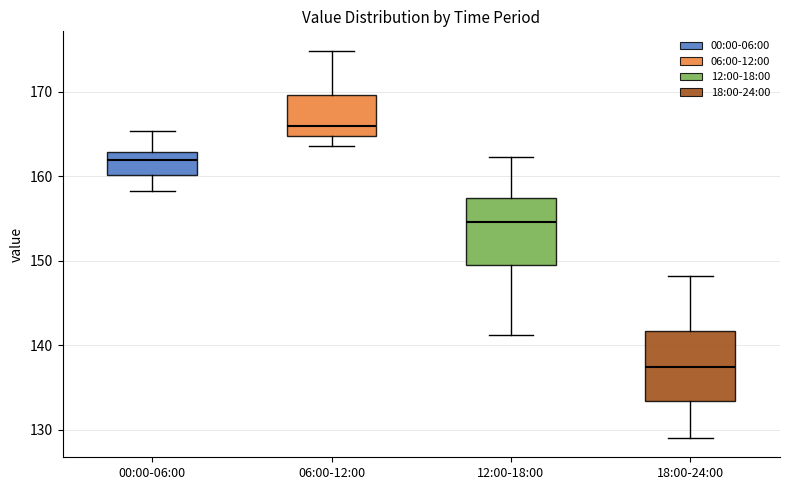

Reading left to right, read every box against the y-axis: the position of its median line, the range the box covers, and the ends of its whiskers. The values are not printed on the chart, so give them approximately, as read against the axis.

00:00-06:00: median 162, box 160 to 163, whiskers 158 to 165
06:00-12:00: median 166, box 165 to 170, whiskers 164 to 175
12:00-18:00: median 155, box 150 to 157, whiskers 141 to 162
18:00-24:00: median 137, box 133 to 142, whiskers 129 to 148